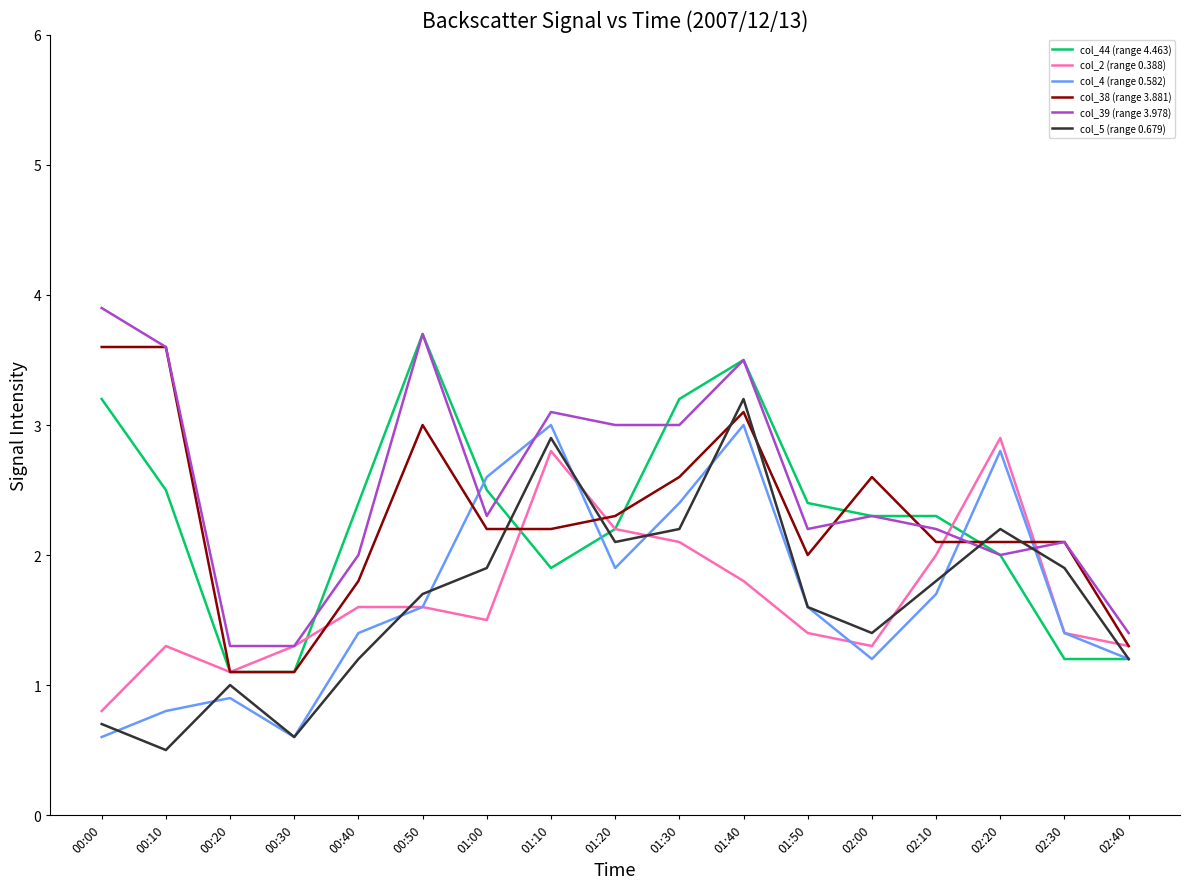

Reading right to left, extract all data points from this chart.

col_44 (range 4.463): 02:40=1.2	02:30=1.2	02:20=2.0	02:10=2.3	02:00=2.3	01:50=2.4	01:40=3.5	01:30=3.2	01:20=2.2	01:10=1.9	01:00=2.5	00:50=3.7	00:40=2.4	00:30=1.1	00:20=1.1	00:10=2.5	00:00=3.2
col_2 (range 0.388): 02:40=1.3	02:30=1.4	02:20=2.9	02:10=2.0	02:00=1.3	01:50=1.4	01:40=1.8	01:30=2.1	01:20=2.2	01:10=2.8	01:00=1.5	00:50=1.6	00:40=1.6	00:30=1.3	00:20=1.1	00:10=1.3	00:00=0.8
col_4 (range 0.582): 02:40=1.2	02:30=1.4	02:20=2.8	02:10=1.7	02:00=1.2	01:50=1.6	01:40=3.0	01:30=2.4	01:20=1.9	01:10=3.0	01:00=2.6	00:50=1.6	00:40=1.4	00:30=0.6	00:20=0.9	00:10=0.8	00:00=0.6
col_38 (range 3.881): 02:40=1.3	02:30=2.1	02:20=2.1	02:10=2.1	02:00=2.6	01:50=2.0	01:40=3.1	01:30=2.6	01:20=2.3	01:10=2.2	01:00=2.2	00:50=3.0	00:40=1.8	00:30=1.1	00:20=1.1	00:10=3.6	00:00=3.6
col_39 (range 3.978): 02:40=1.4	02:30=2.1	02:20=2.0	02:10=2.2	02:00=2.3	01:50=2.2	01:40=3.5	01:30=3.0	01:20=3.0	01:10=3.1	01:00=2.3	00:50=3.7	00:40=2.0	00:30=1.3	00:20=1.3	00:10=3.6	00:00=3.9
col_5 (range 0.679): 02:40=1.2	02:30=1.9	02:20=2.2	02:10=1.8	02:00=1.4	01:50=1.6	01:40=3.2	01:30=2.2	01:20=2.1	01:10=2.9	01:00=1.9	00:50=1.7	00:40=1.2	00:30=0.6	00:20=1.0	00:10=0.5	00:00=0.7